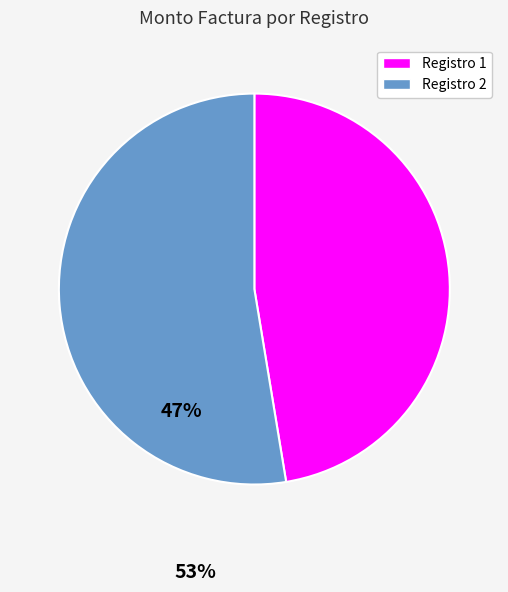

Does any single category account for the majority?

Yes